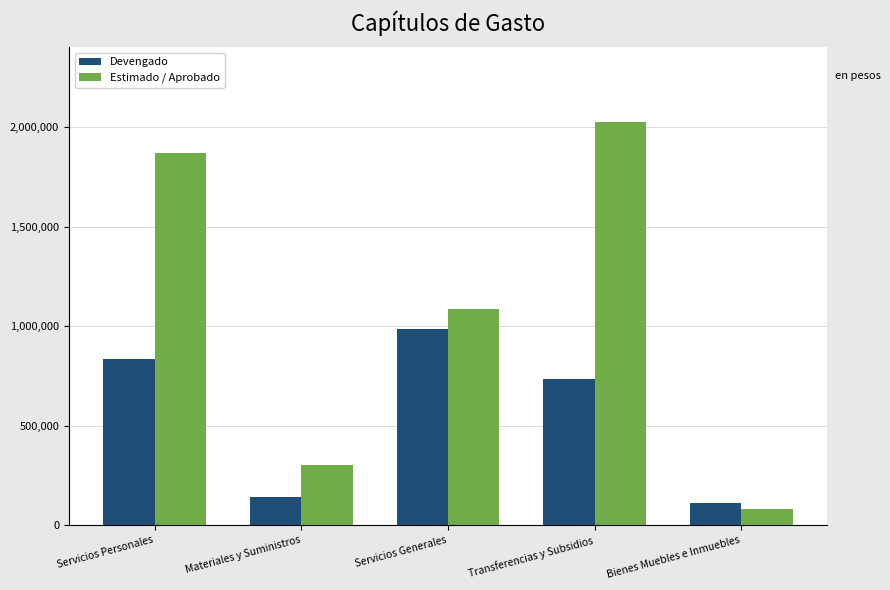

Is the value of Estimado / Aprobado at Materiales y Suministros greater than the value of Devengado at Servicios Generales?

No